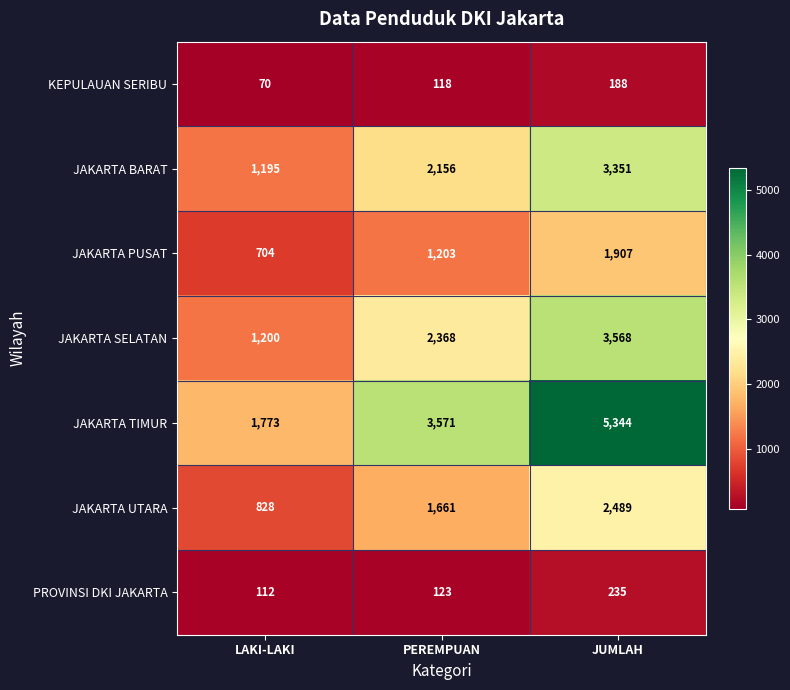

What is the sum of the JAKARTA SELATAN values at JUMLAH and PEREMPUAN?

5936